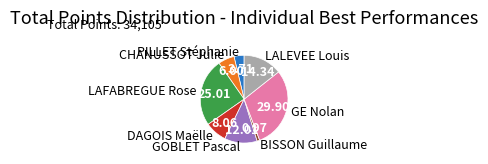

Rank the categories by value from lowest to highest.

BISSON Guillaume, PILLET Stéphanie, CHANUSSOT Julie, DAGOIS Maëlle, GOBLET Pascal, LALEVEE Louis, LAFABREGUE Rose, GE Nolan